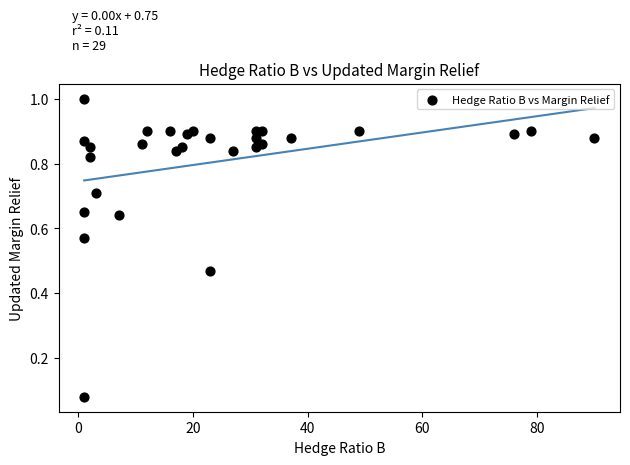

What is the range of X values (max minus min)?

89.0